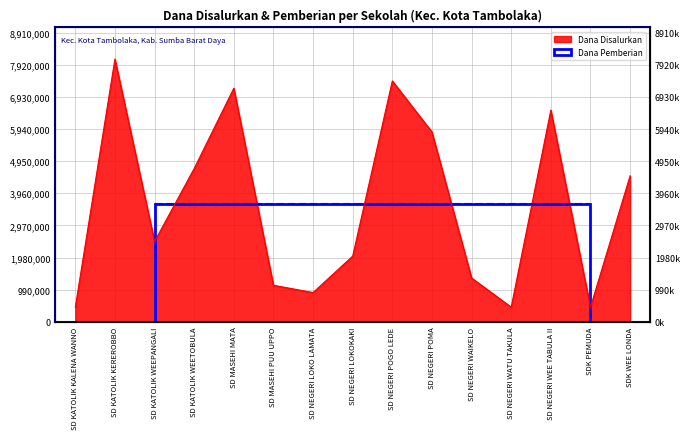

How many values are below 2475000?

7